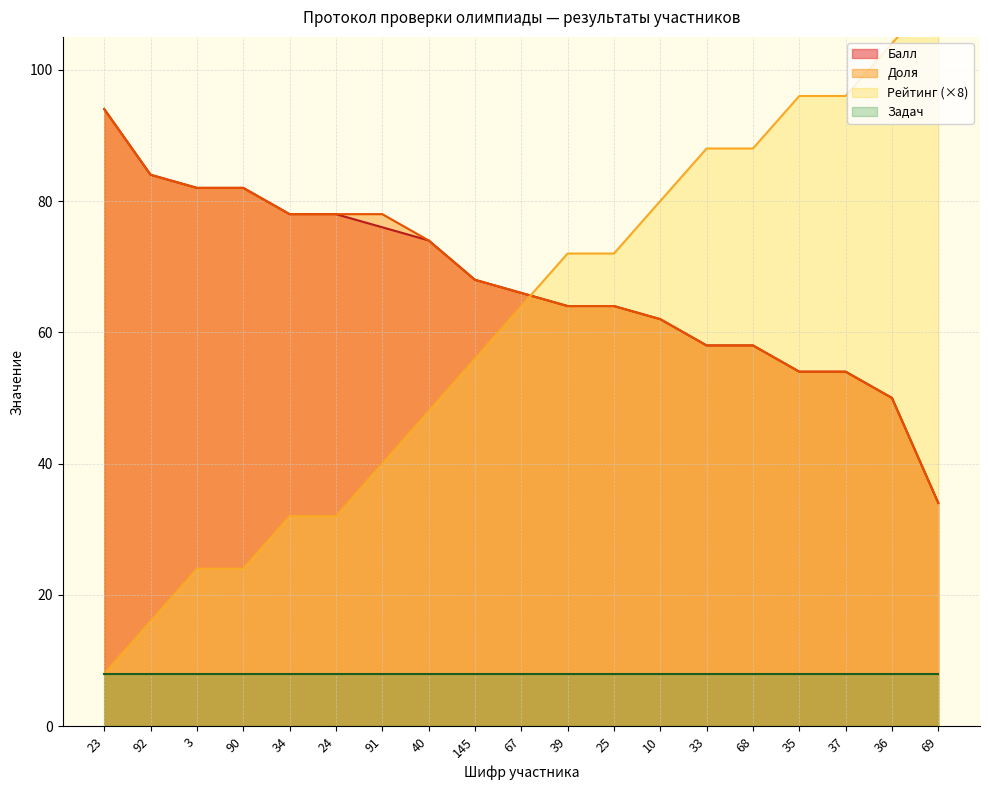

True or false: Балл and Доля cross at least once.

False